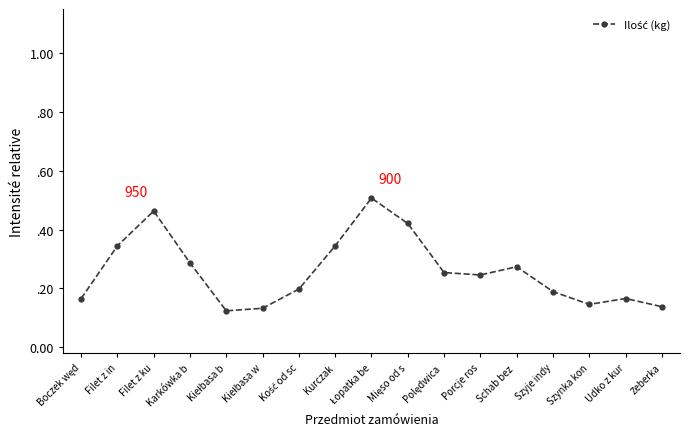

What is the change in value from Polędwica  to Żeberka?

-0.1